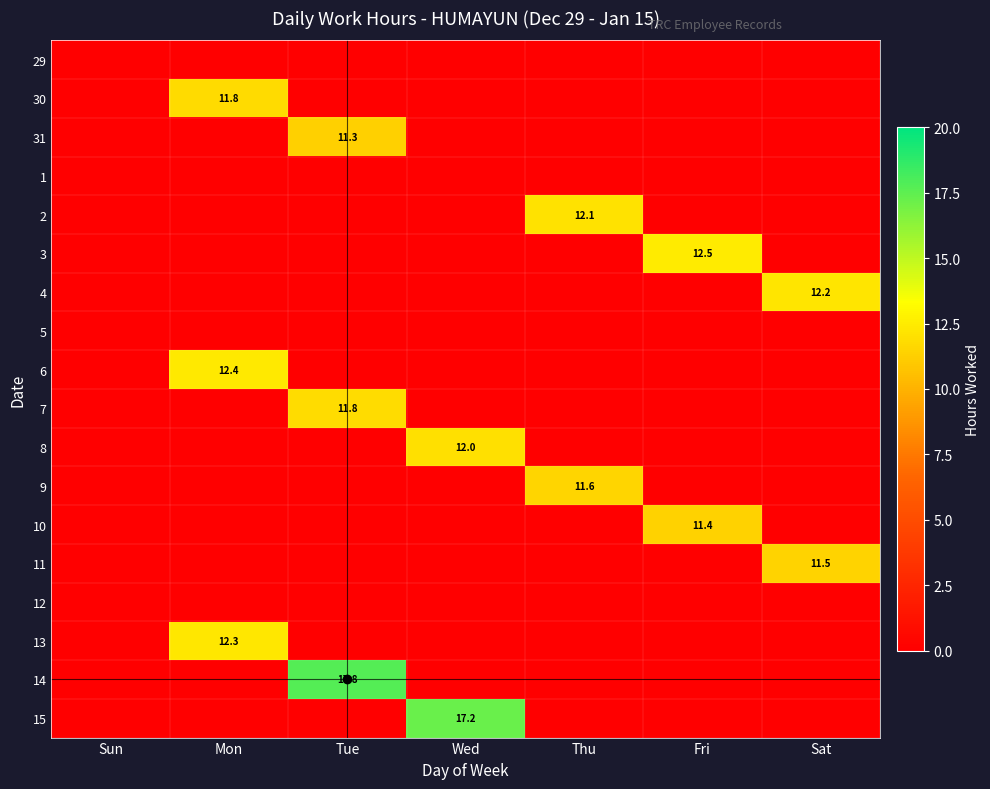

At how many categories does at least one series exceed 2?

6